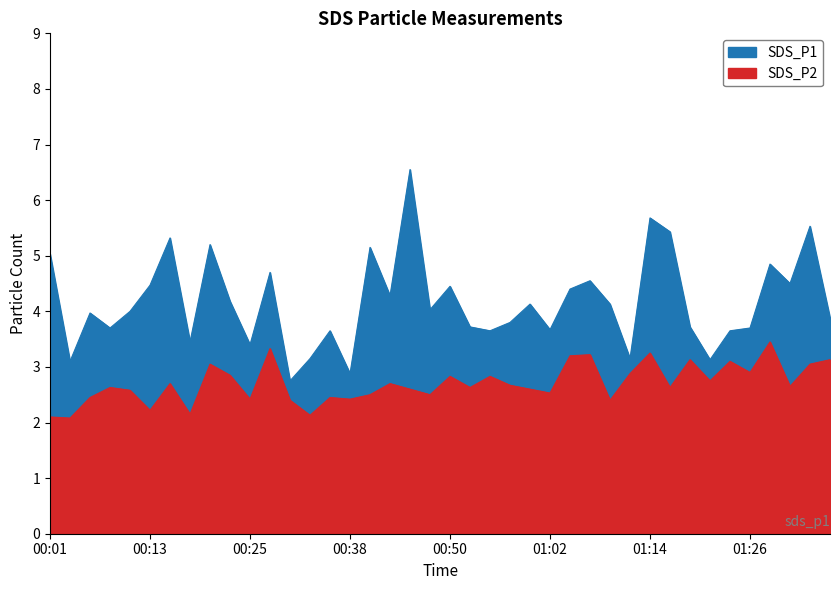

Is the value of SDS_P2 at 01:36 greater than the value of SDS_P1 at 00:20?

No